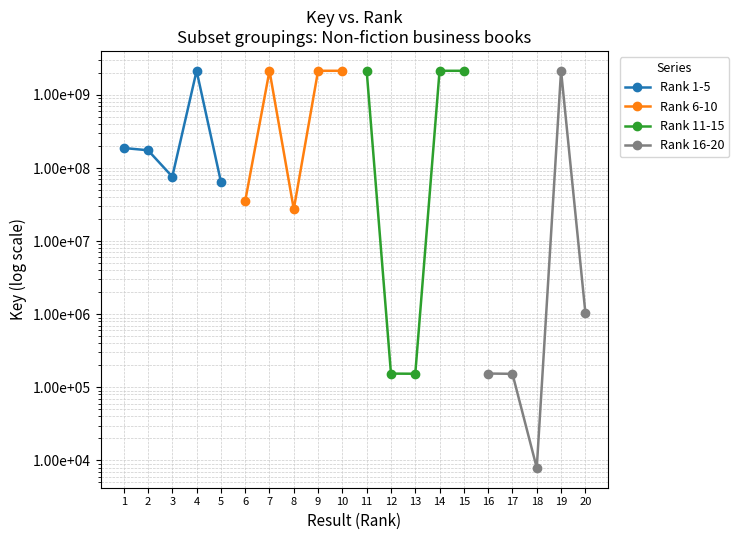

Reading right to left, what are all the values shown in this chart?

Rank 1-5: 64983632	2137730540	76141671	174950494	187891582
Rank 6-10: 2137706977	2137664044	27377044	2137704986	35326777
Rank 11-15: 2137757048	2137703287	153597	154225	2137681016
Rank 16-20: 1056533	2137754706	7925	153170	154612